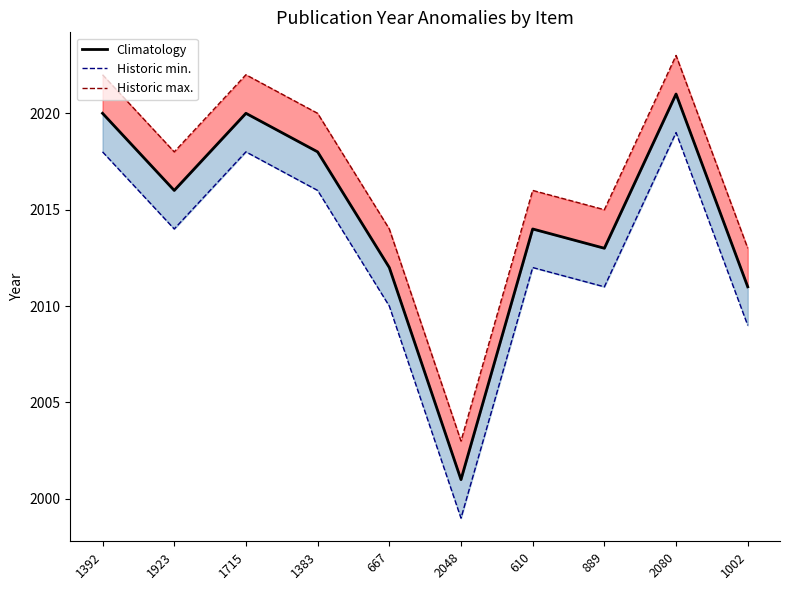

Where is Historic min. nearest to the value 2009?

1002